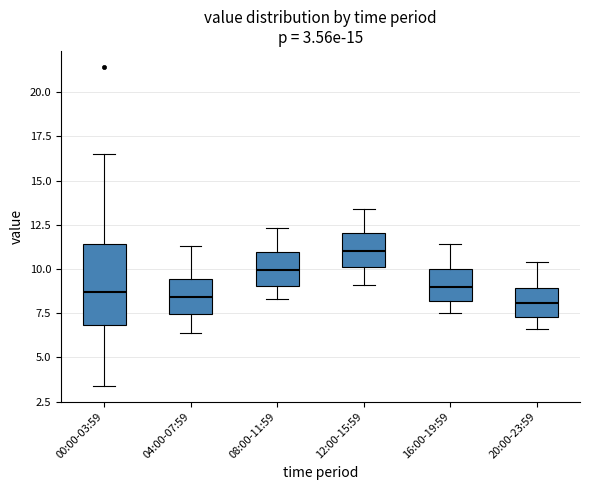

Which box is the tallest, from its lower edge to its upper edge?

00:00-03:59